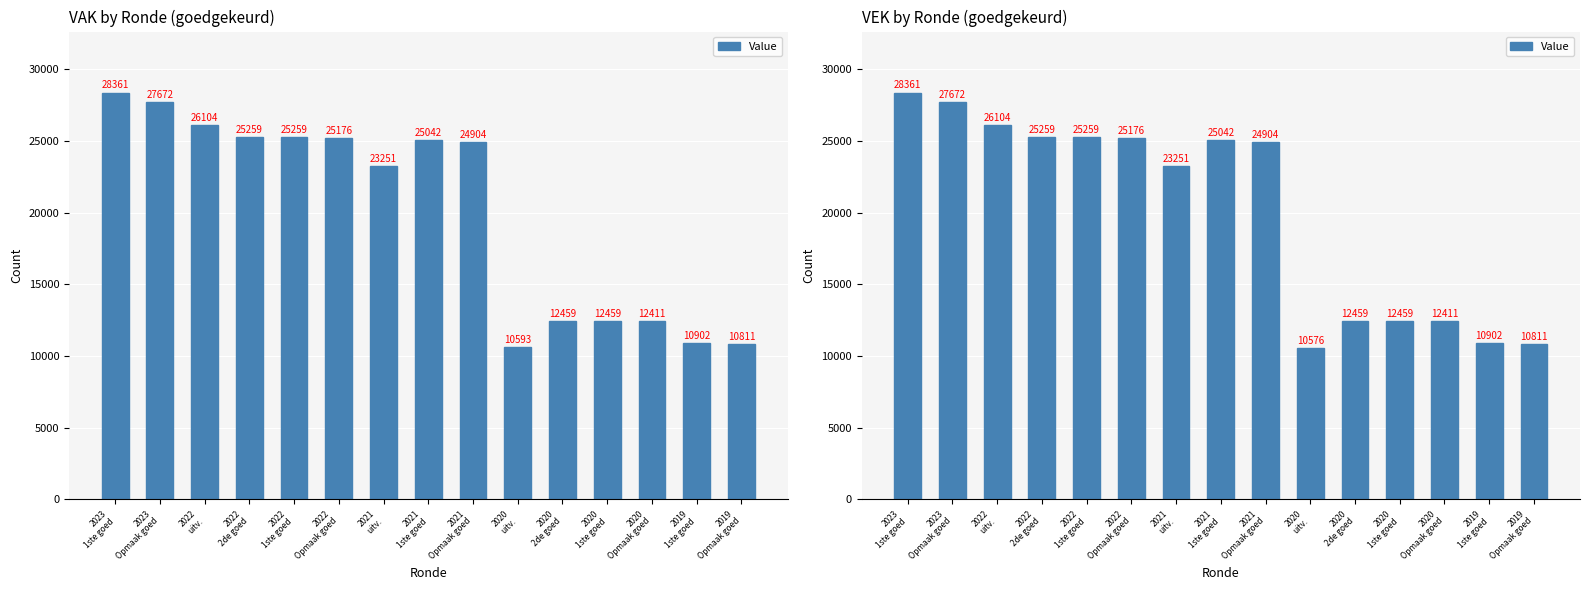

List the labels in order of value, smallest first.

2020
uitv., 2019
Opmaak goed, 2019
1ste goed, 2020
Opmaak goed, 2020
2de goed, 2020
1ste goed, 2021
uitv., 2021
Opmaak goed, 2021
1ste goed, 2022
Opmaak goed, 2022
2de goed, 2022
1ste goed, 2022
uitv., 2023
Opmaak goed, 2023
1ste goed